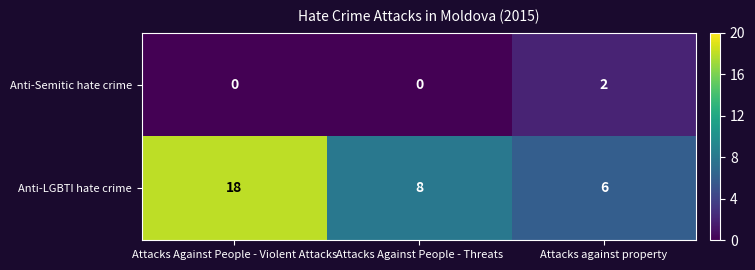

What is the difference between the maximum and minimum values in the Anti-LGBTI hate crime series?

12